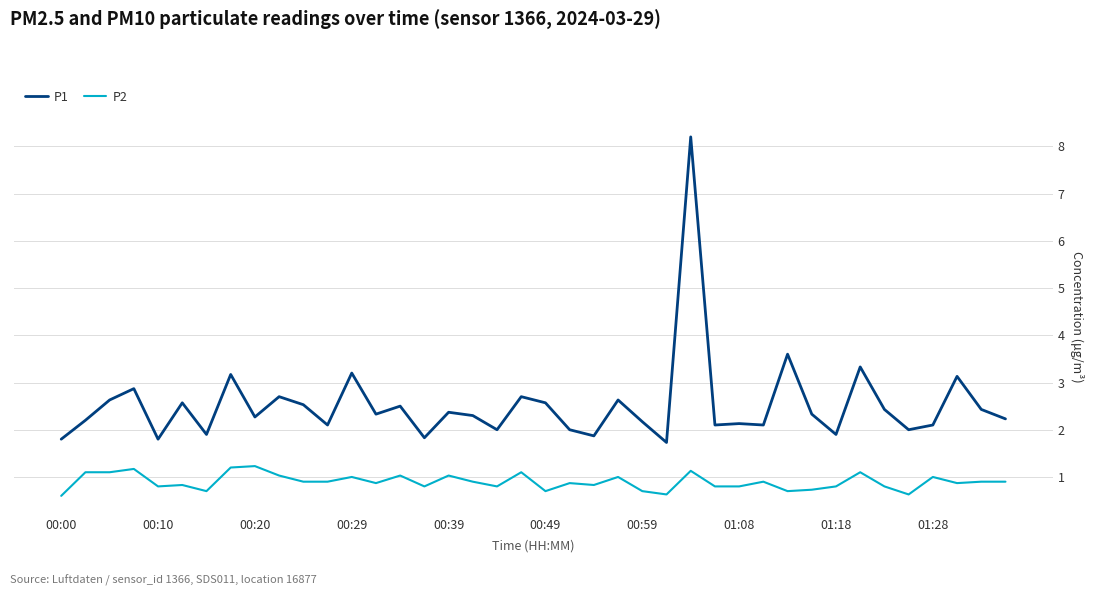

True or false: P1 and P2 cross at least once.

False